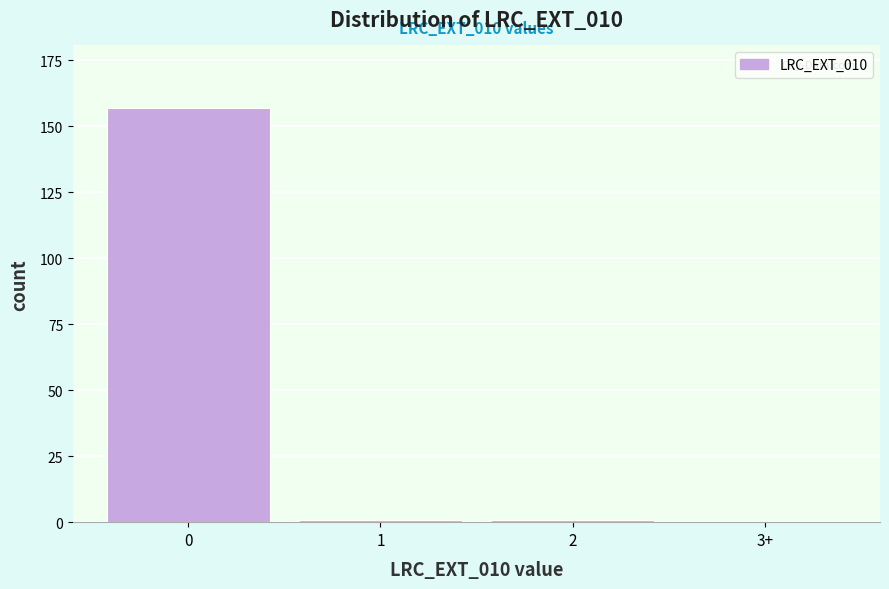

Reading left to right, transcribe all the data shown in this chart.

0=157	1=1	2=1	3+=0